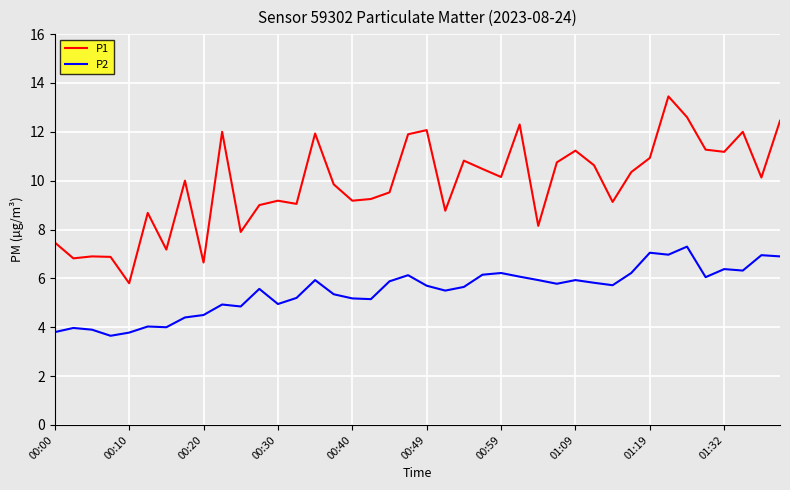

What is the sum of all P1 values?

394.0